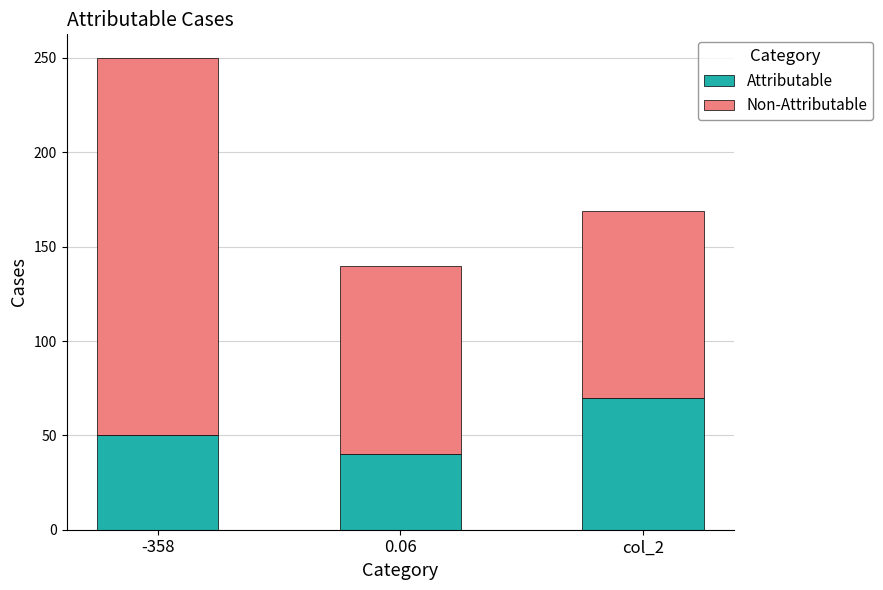

How many bars are there in total?

3